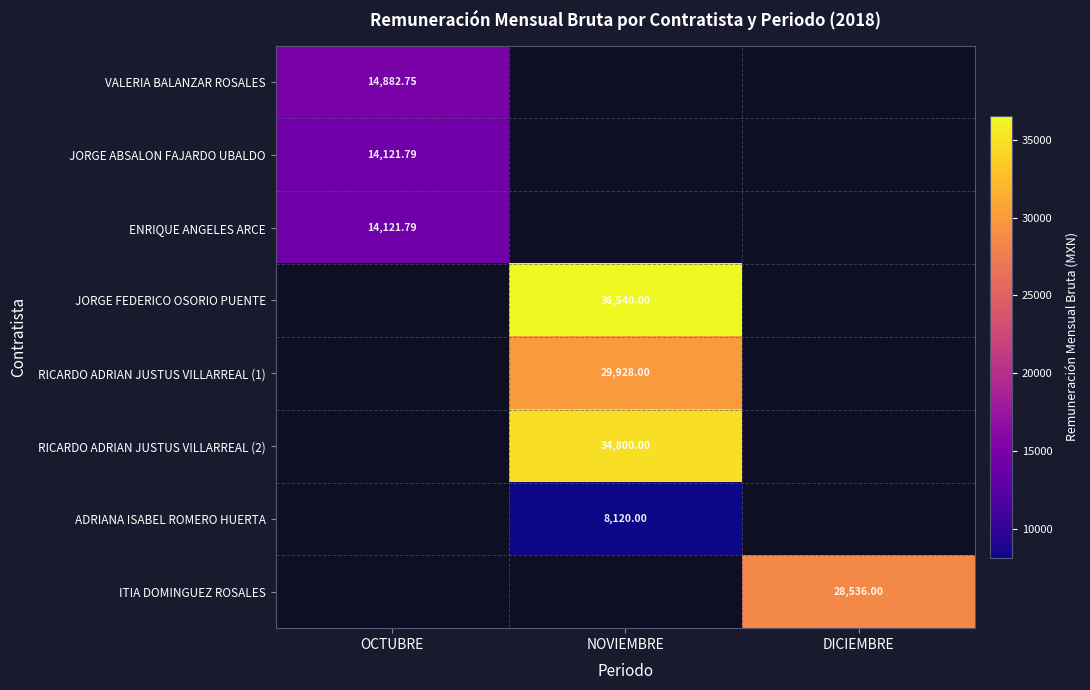

What is the greatest value displayed?

36540.0